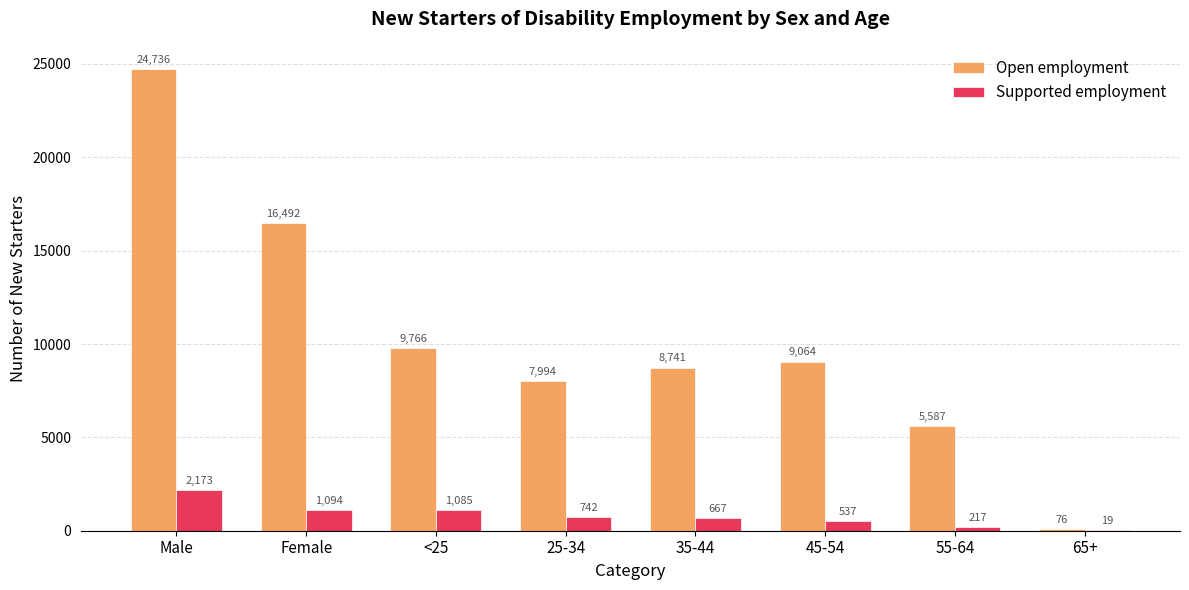

The value of Open employment at 35-44 is 8741. True or false?

True